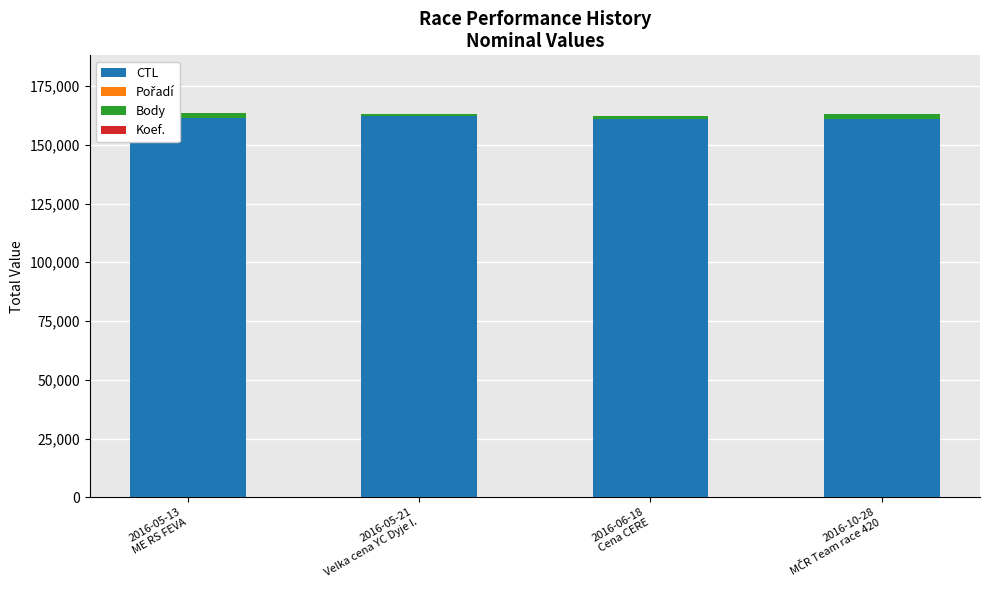

What is the sum of all Body values?

6593